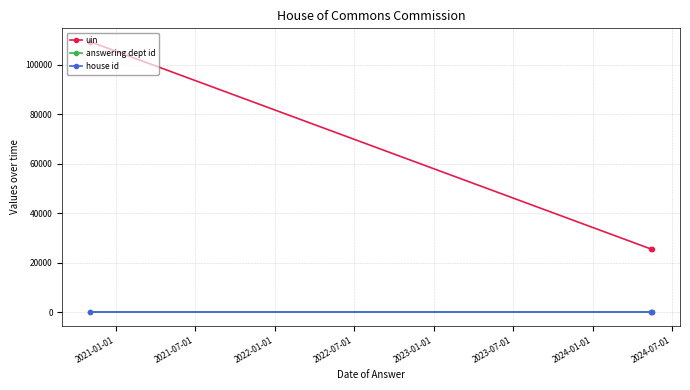

What is the maximum value for uin?

109158